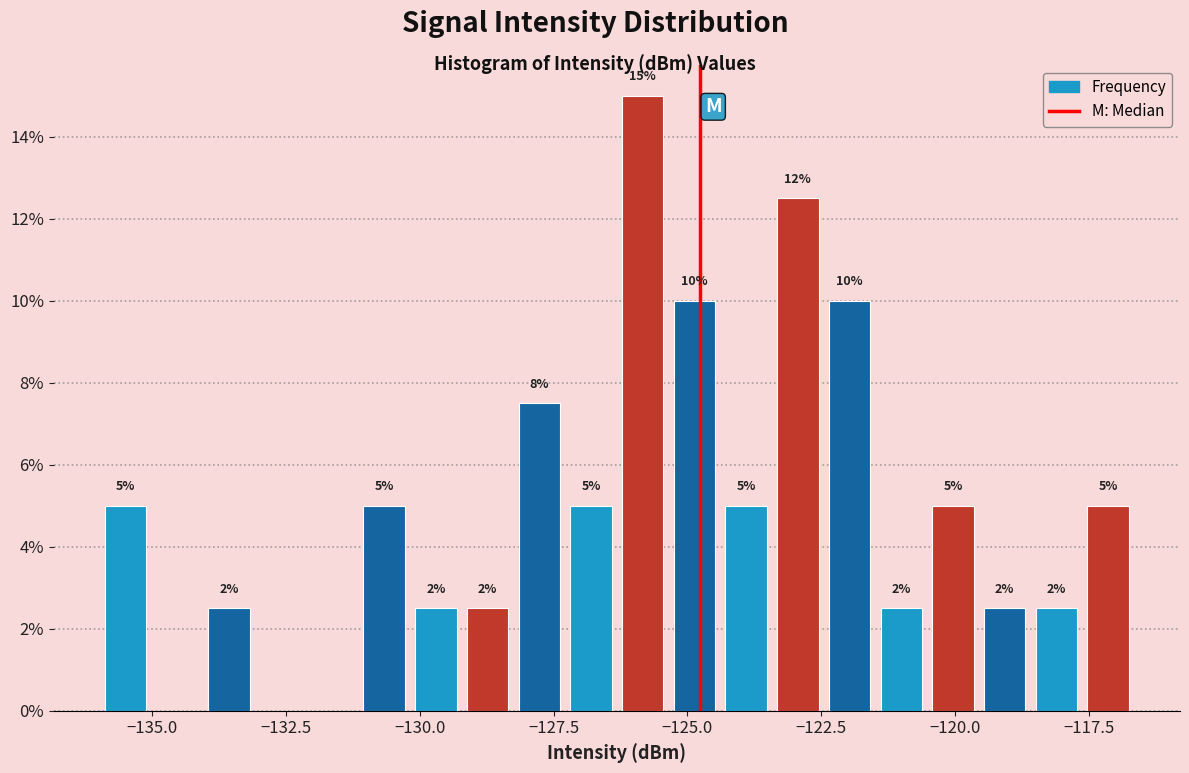

Read against the x-axis, roughly where is the centre of the tallest bar?

-126.0